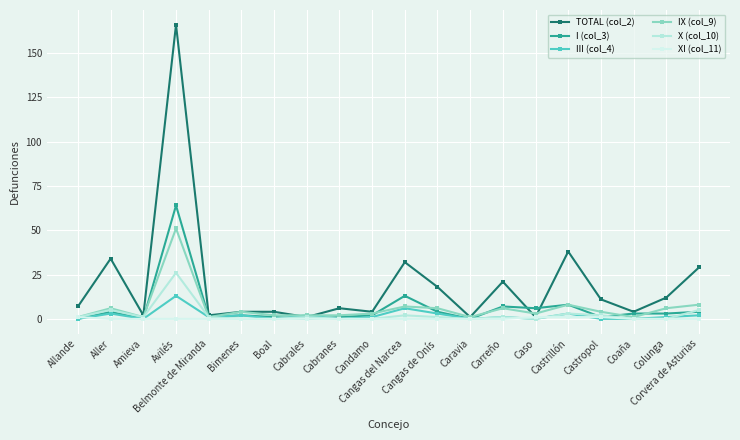

How many data points does each series have?

20